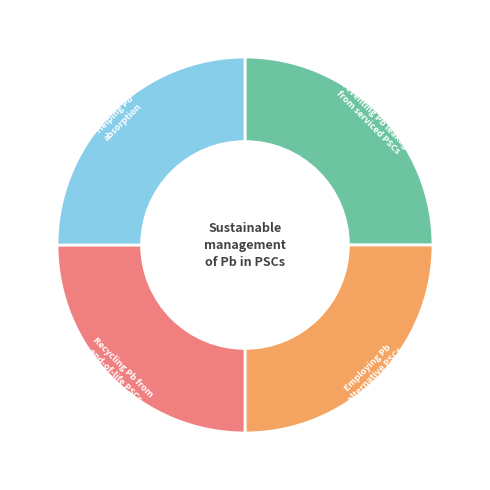

Is there a majority slice in this chart?

No